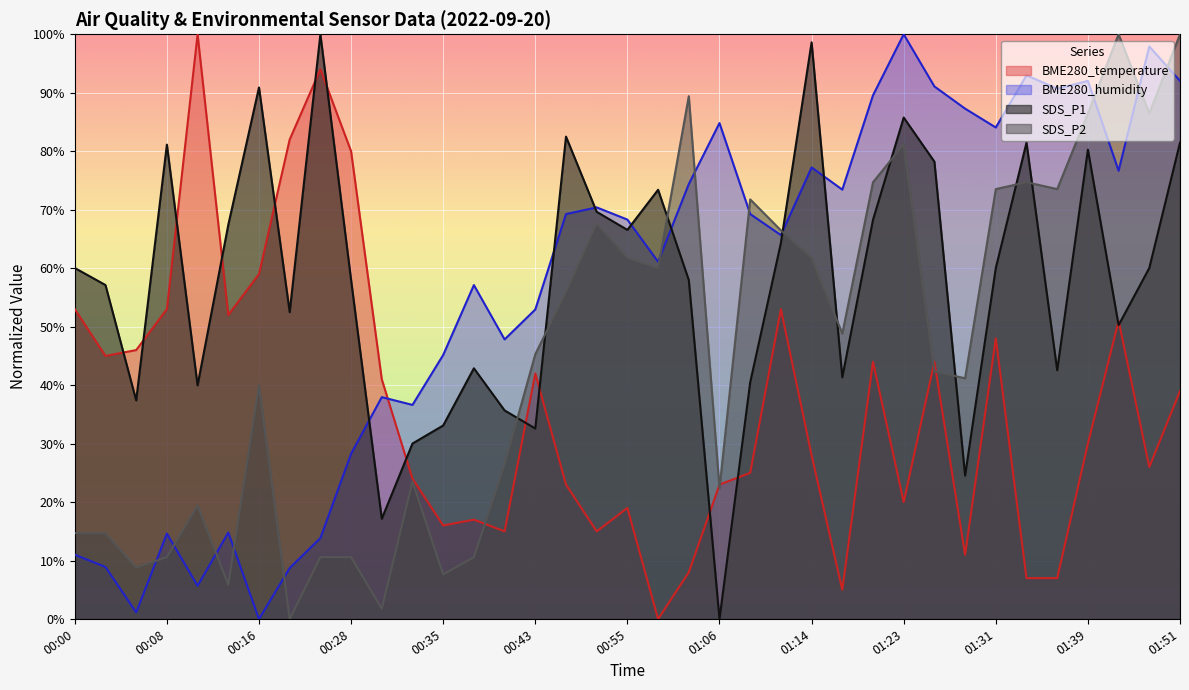

What are all the series names shown in the legend?

BME280_temperature, BME280_humidity, SDS_P1, SDS_P2